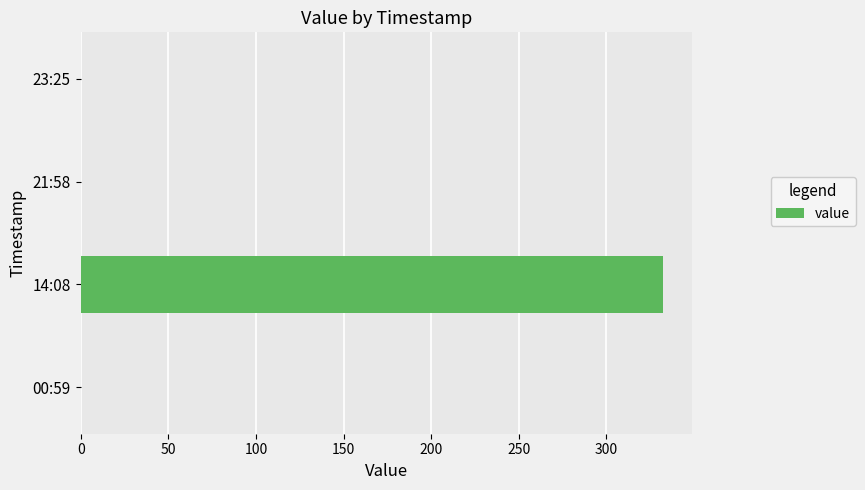

Which has a higher value, 00:59 or 14:08?

14:08